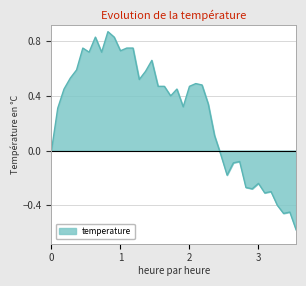

Which has a higher value, 25 or 14?

14